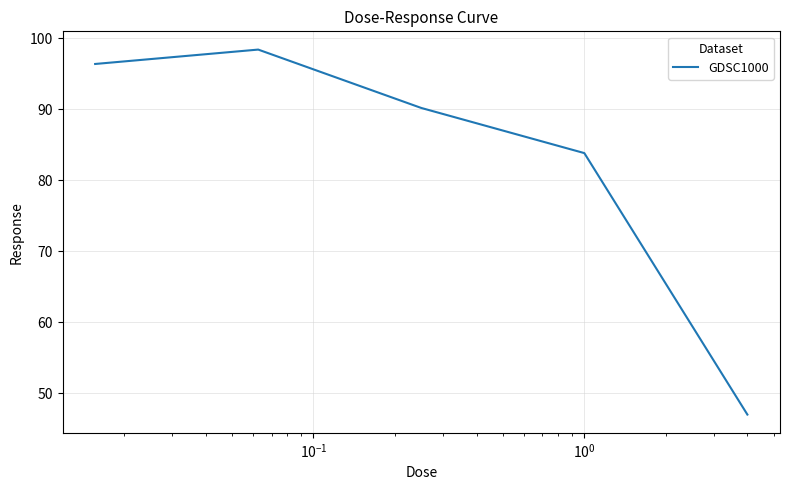

True or false: the data has more than 2 interior local peaks.

False